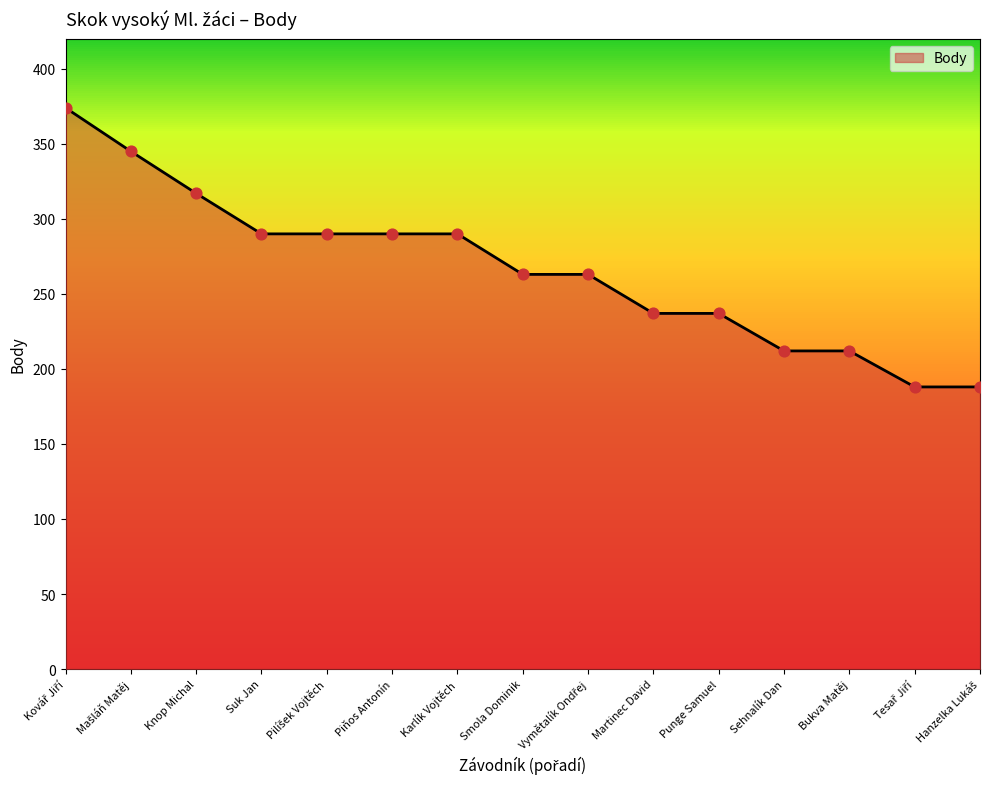

What is the change in value from Smola Dominik to Sehnalík Dan?

-51